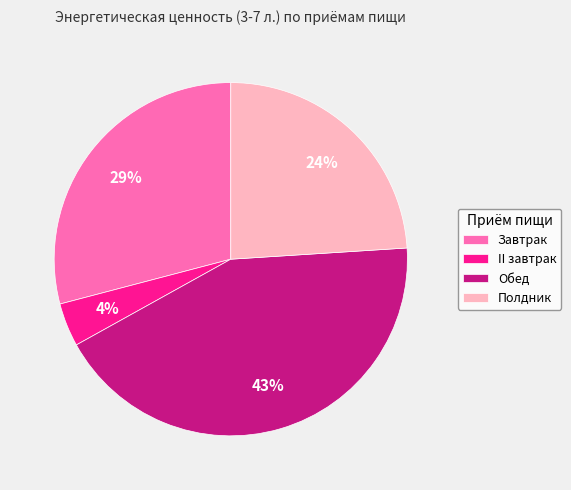

How many slices are in this pie chart?

4